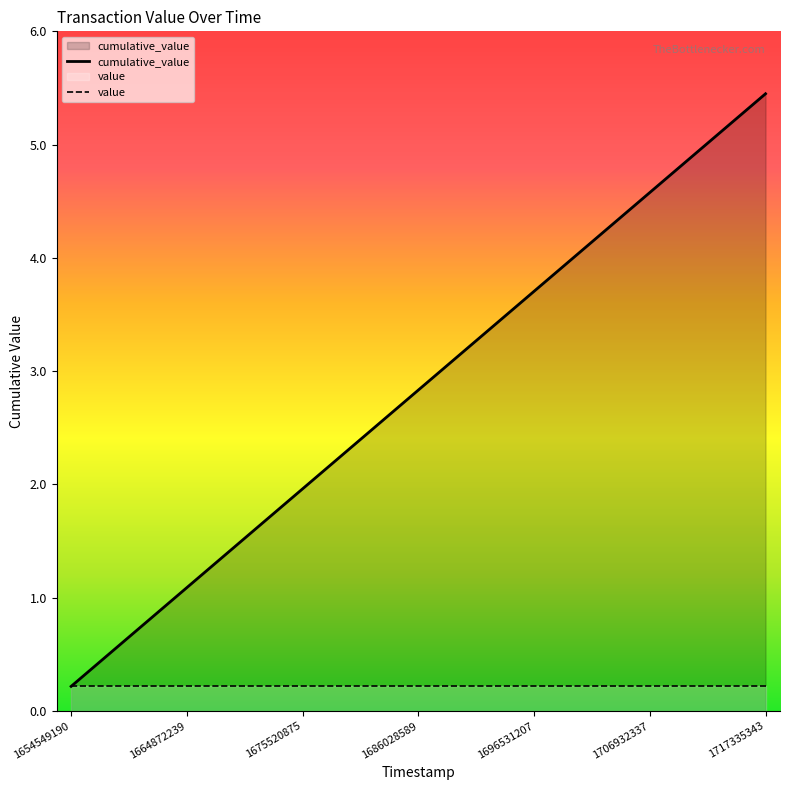

True or false: cumulative_value has more than 0 points higher than both neighbors.

False